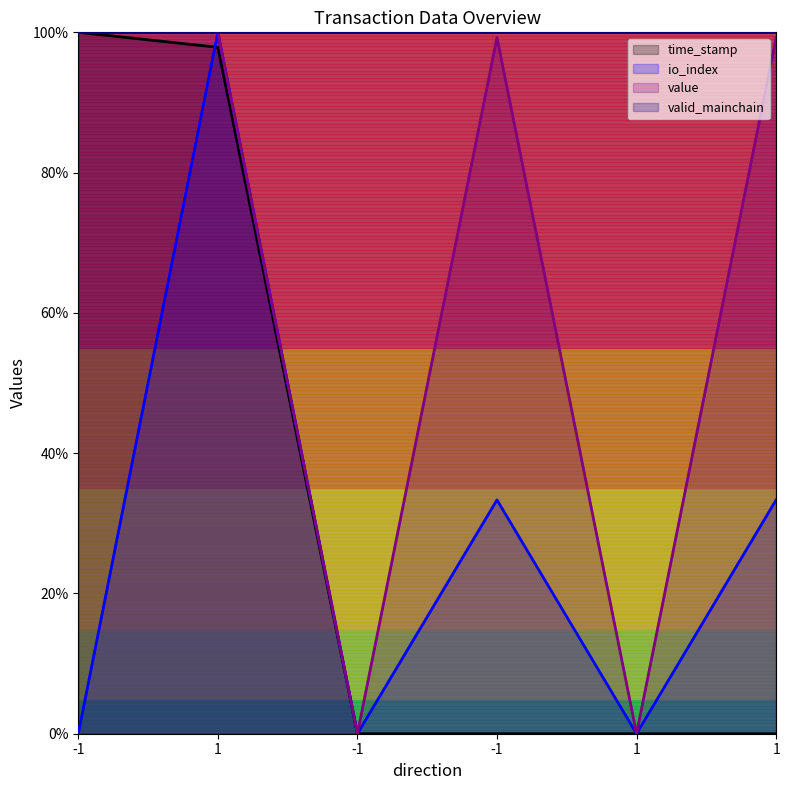

How many interior local valleys does the value series have?

2